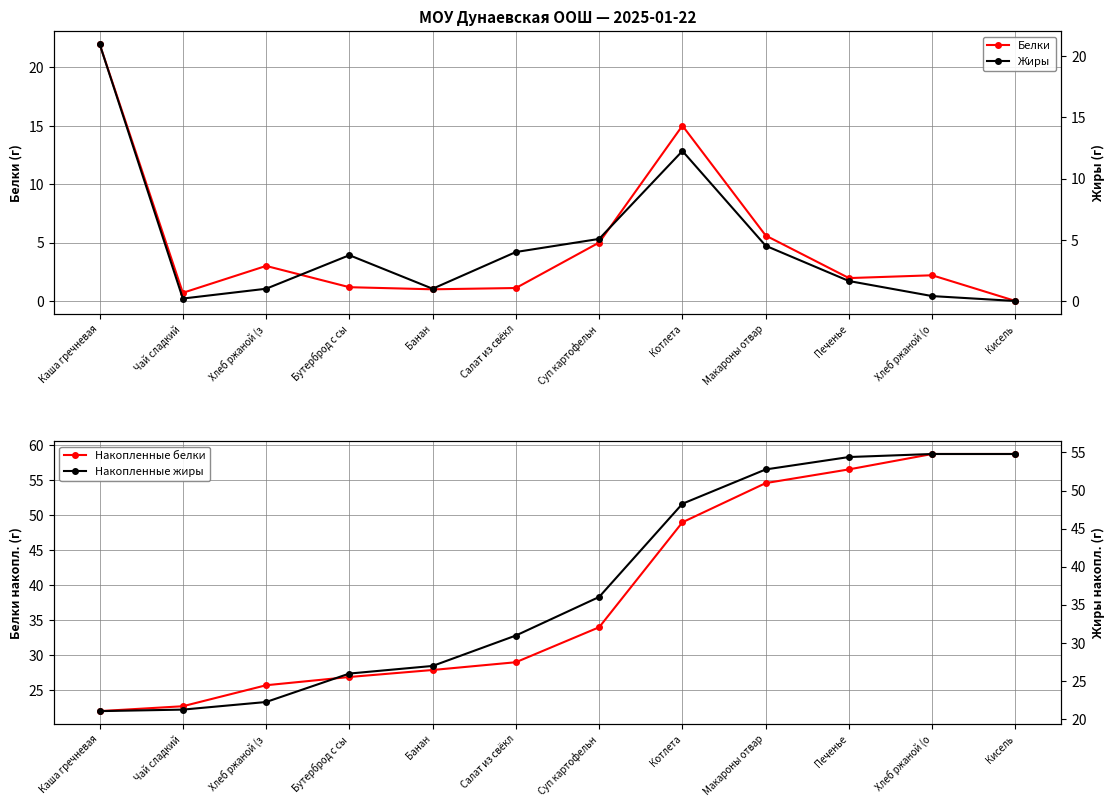

True or false: Жиры and Накопленные белки intersect in this chart.

False